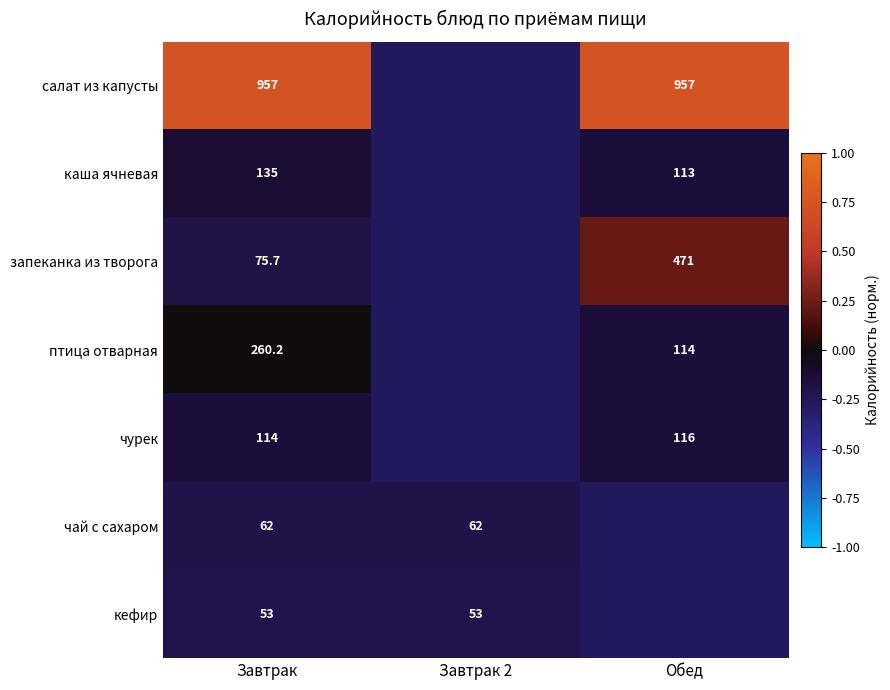

List the series in order of their peak value, lowest first.

кефир, чай с сахаром, чурек, каша ячневая, птица отварная, запеканка из творога, салат из капусты